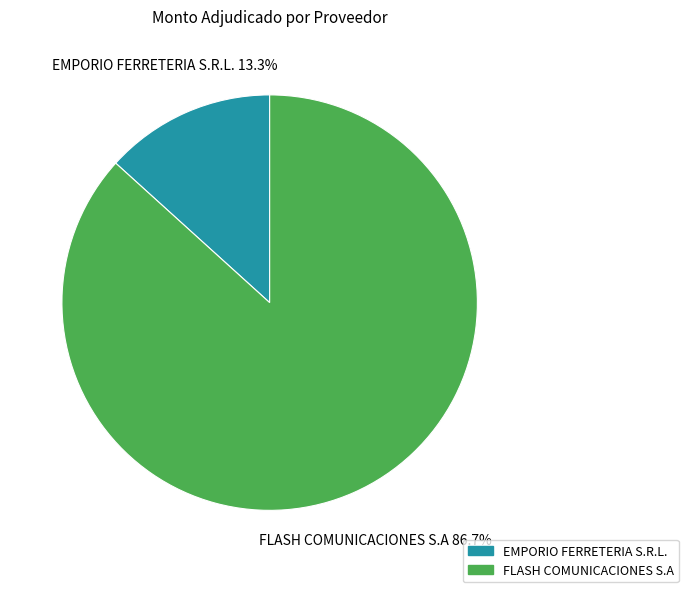

Combined, do FLASH COMUNICACIONES S.A and EMPORIO FERRETERIA S.R.L. account for over 50%?

Yes